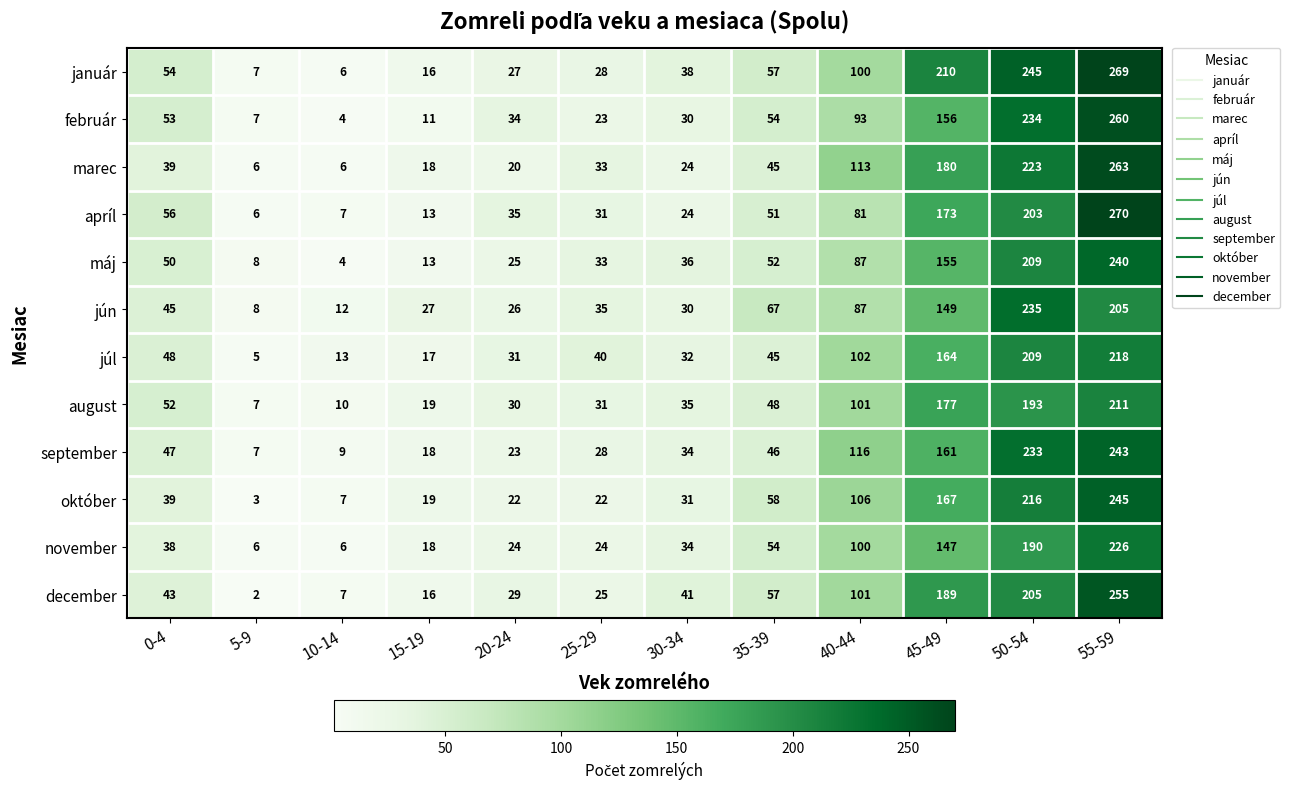

Which series changed the most between 15-19 and 50-54?

január